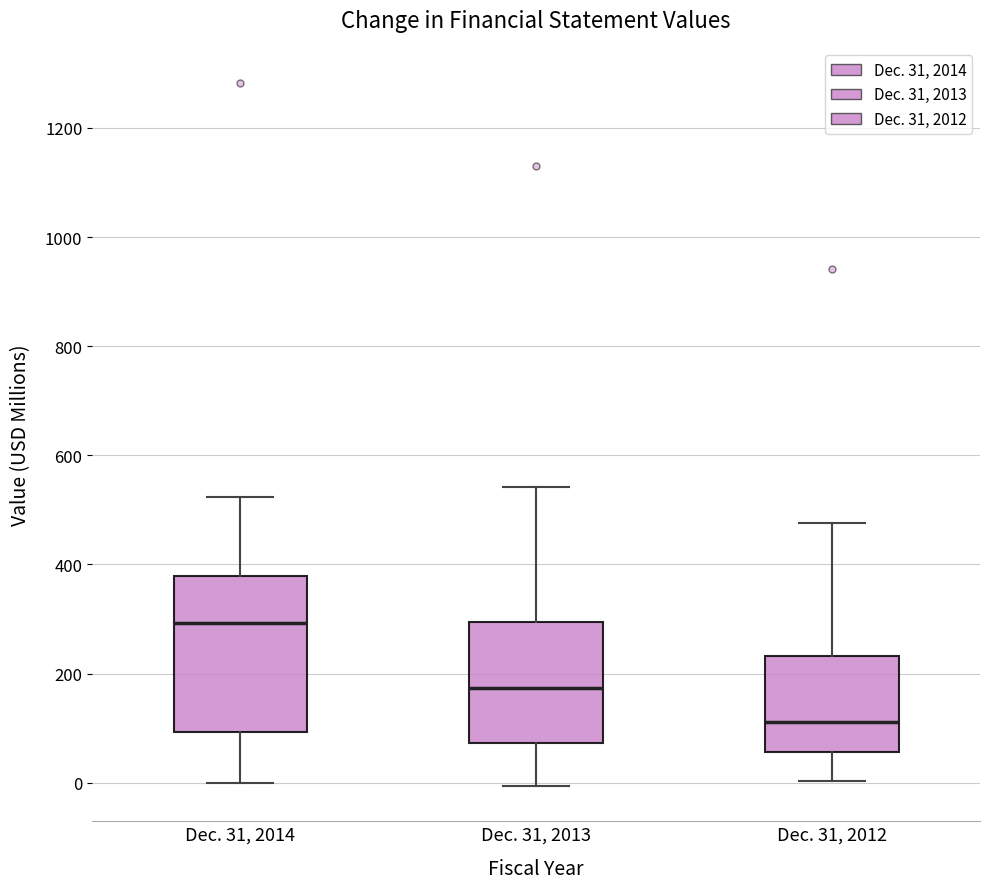

Where is the upper edge of the box for Dec. 31, 2014 on the y-axis? The values are not printed on the chart, so give them approximately, as read against the axis.

380